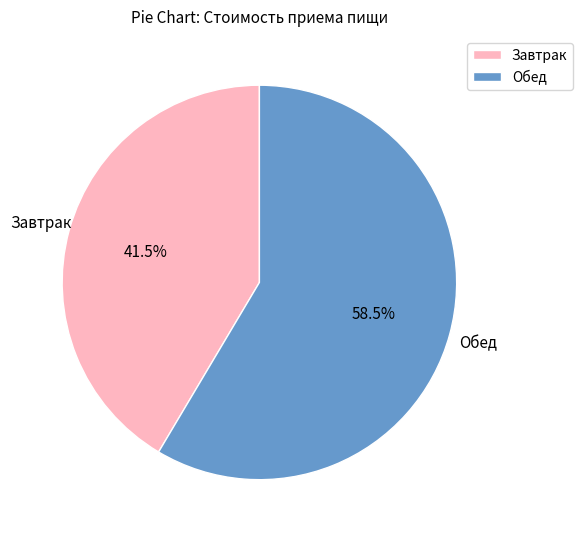

Is the sum of Обед and Завтрак greater than half?

Yes